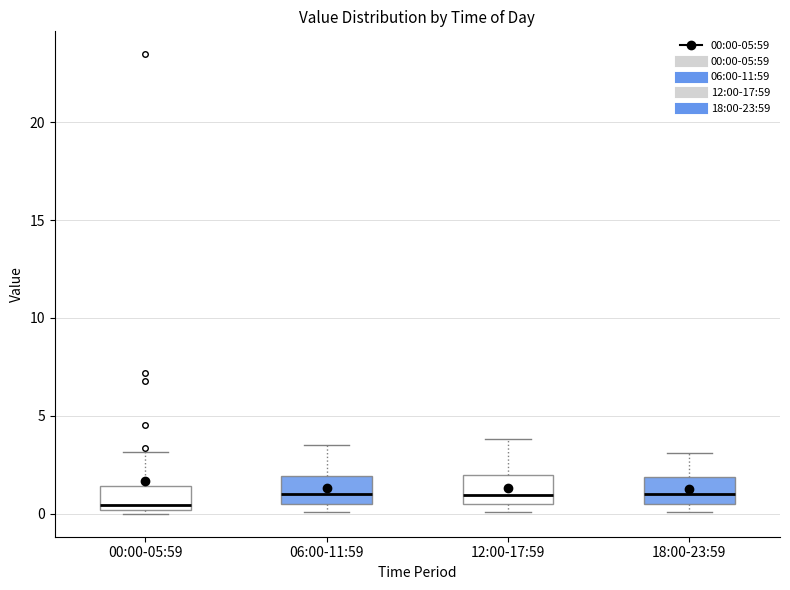

Where does the upper whisker of the box for 18:00-23:59 end on the y-axis? The values are not printed on the chart, so give them approximately, as read against the axis.

3.0